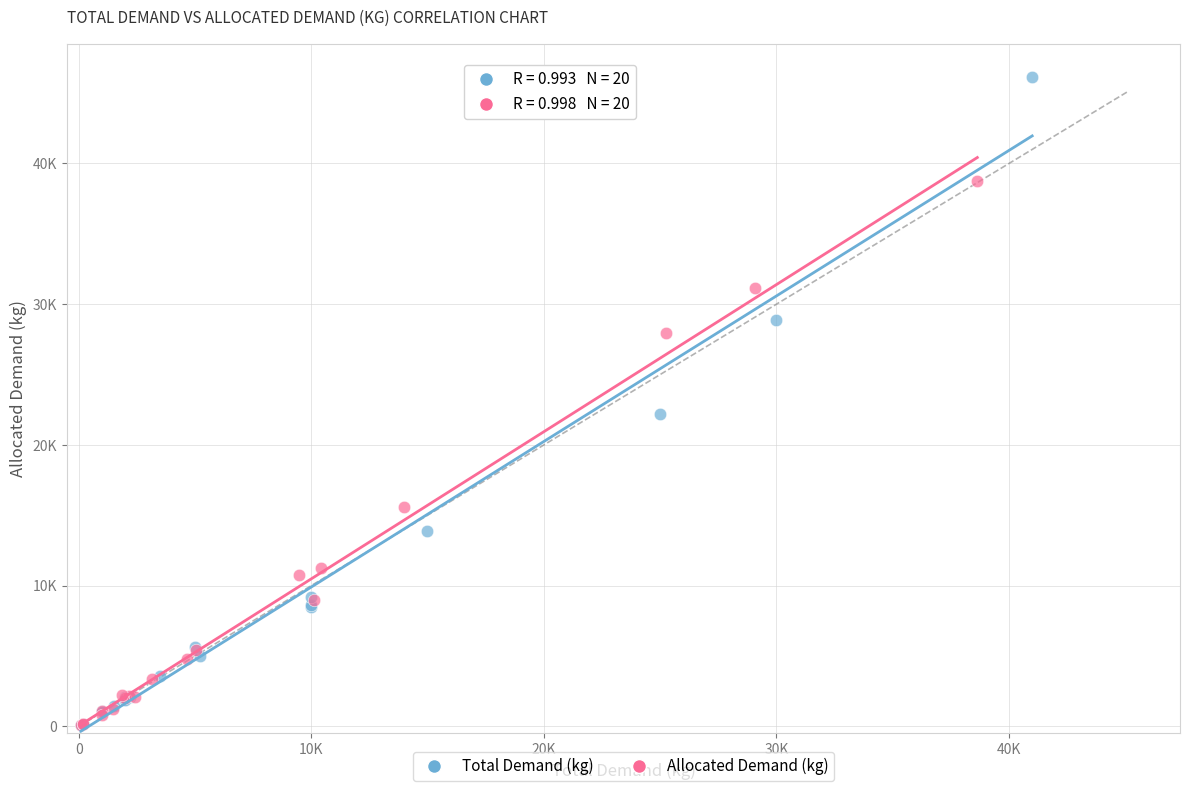

Which series contains the highest Y value?

Total Demand (kg)